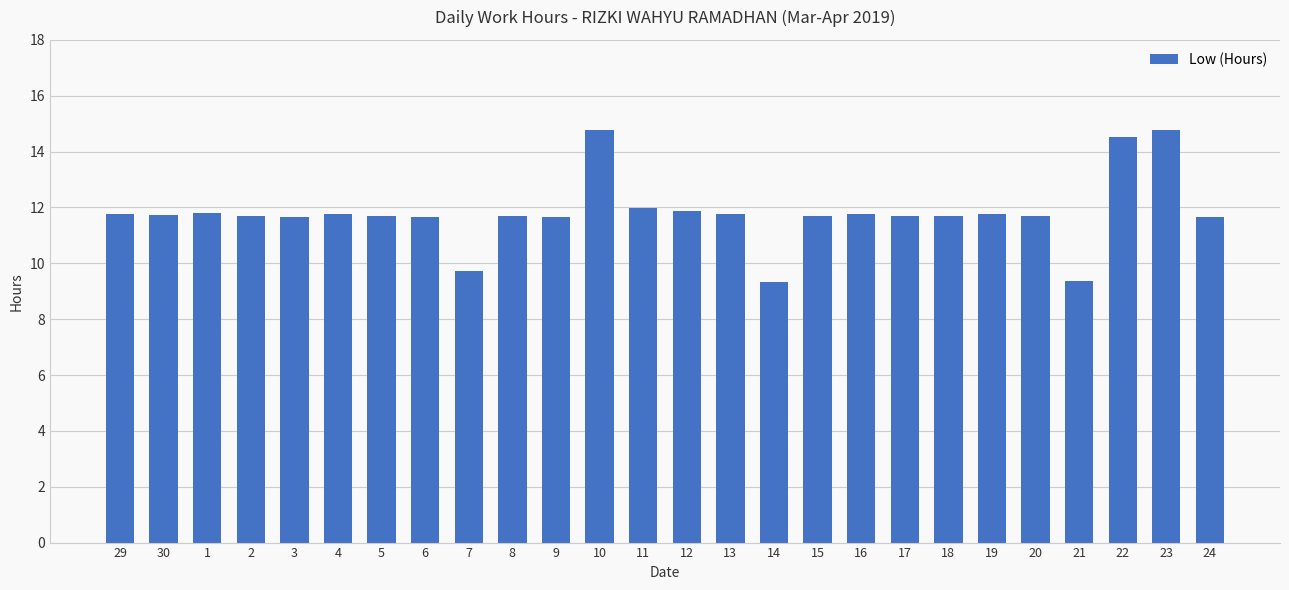

Where does the data first go above 11?

29